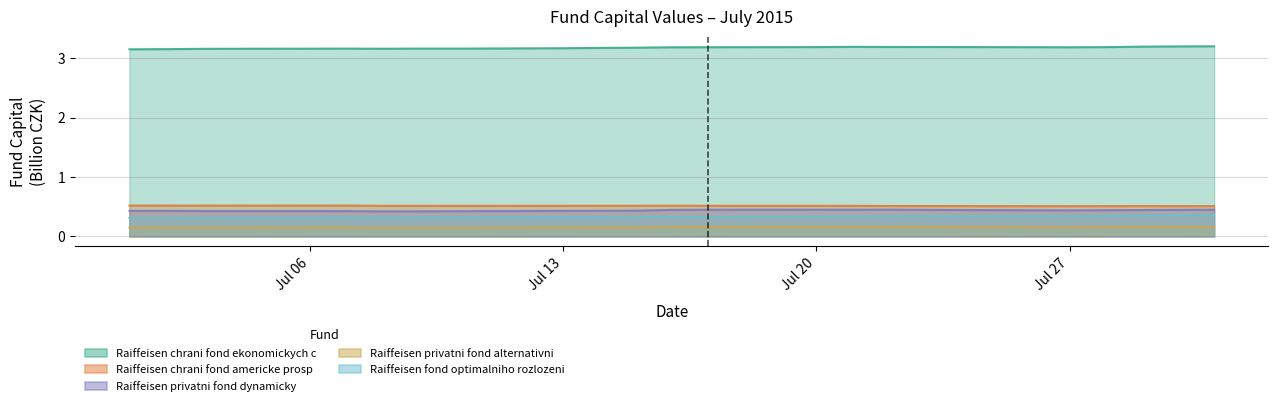

Which series has the largest total across all categories?

Raiffeisen chrani fond ekonomickych c